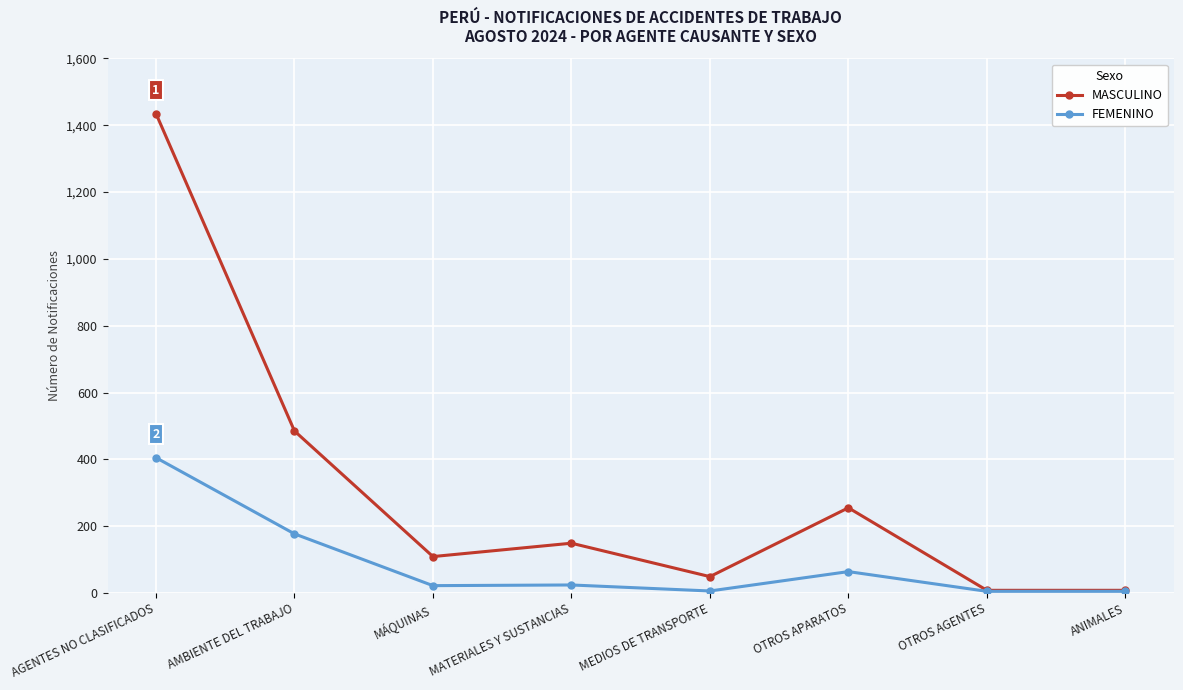

Count the number of data series in this chart.

2